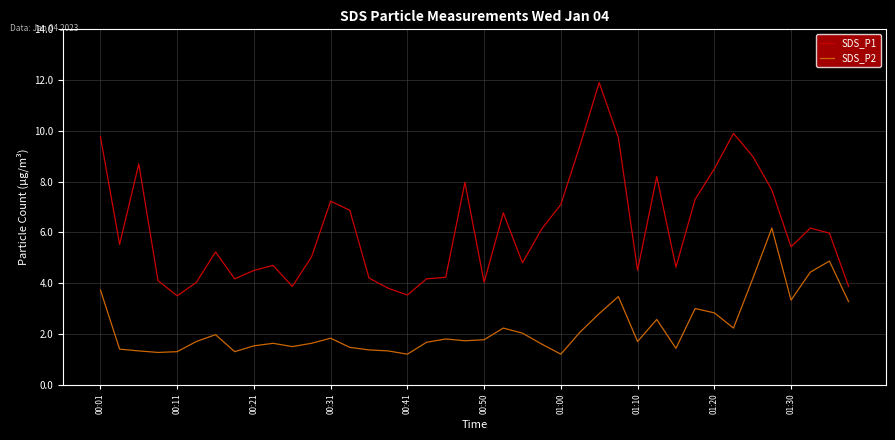

True or false: SDS_P1 has more than 2 points higher than both neighbors.

True